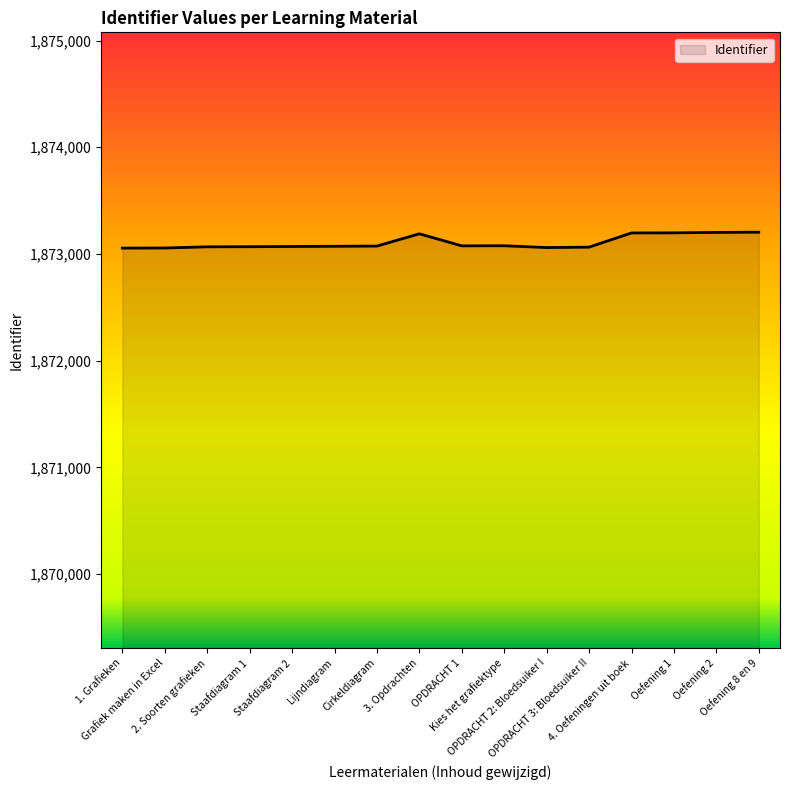

Does the chart have visible grid lines?

No